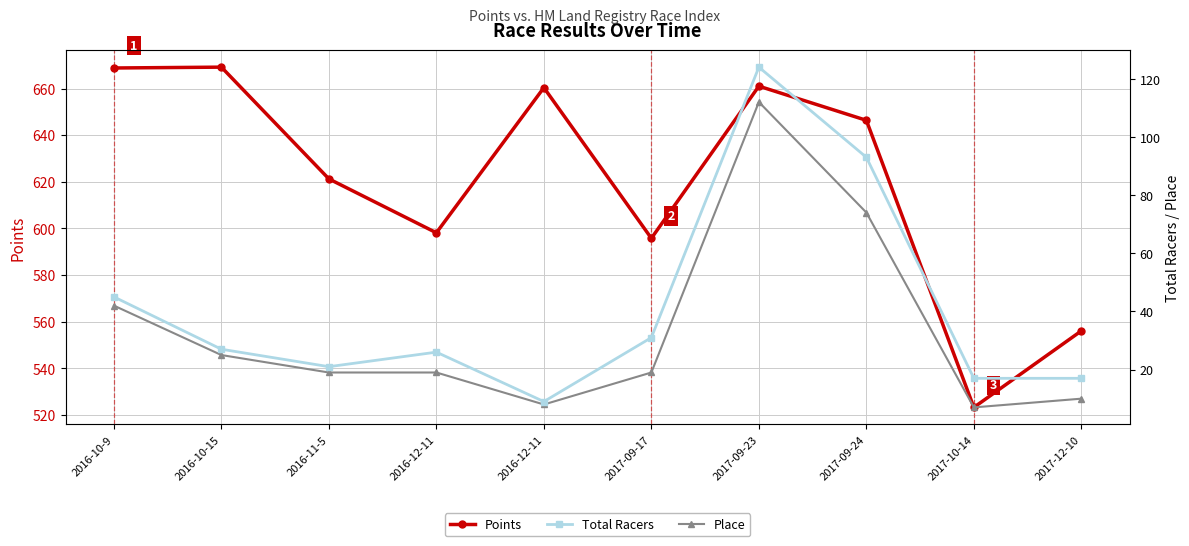

At which category does Place reach its first local valley?

2016-12-11